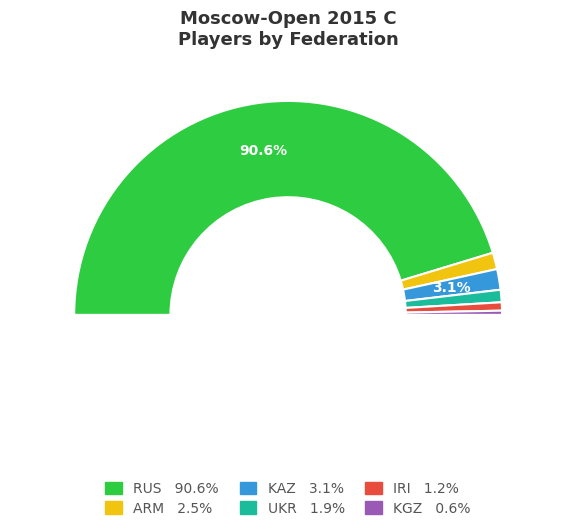

What is the majority slice?

RUS